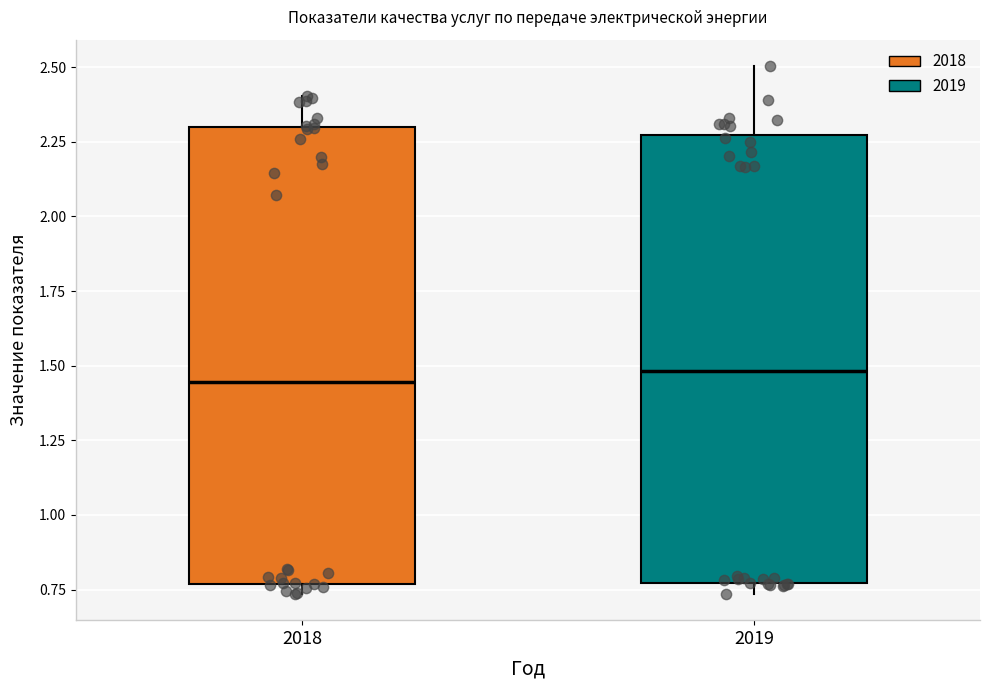

Where is the lower edge of the box at x = 2018 on the y-axis? The values are not printed on the chart, so give them approximately, as read against the axis.

0.75